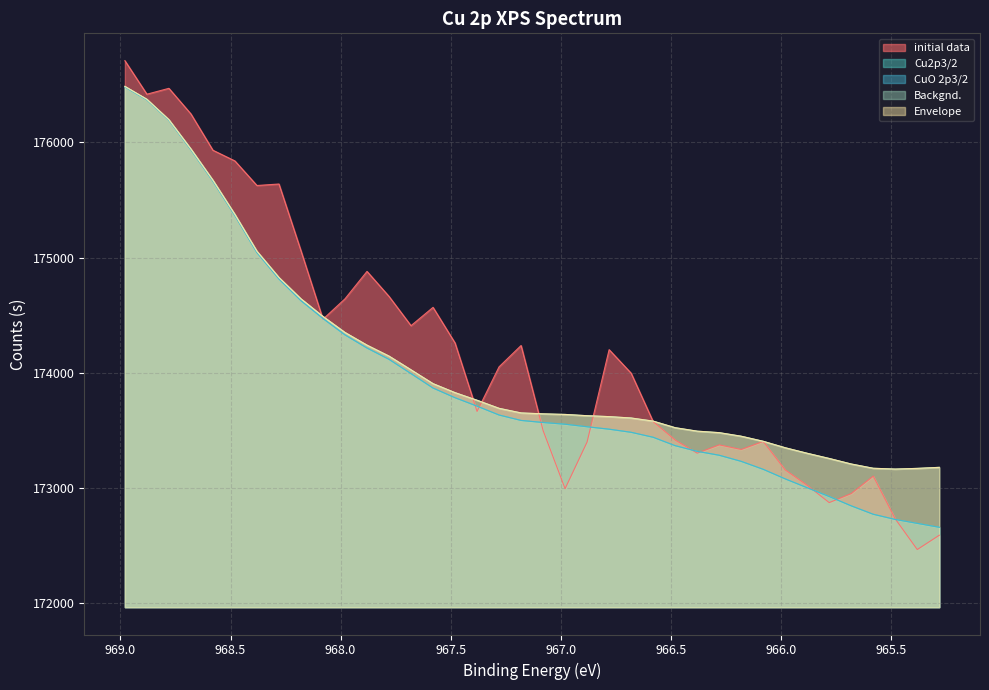

What is the value of the Cu2p3/2 point at the 6th from the left?

175365